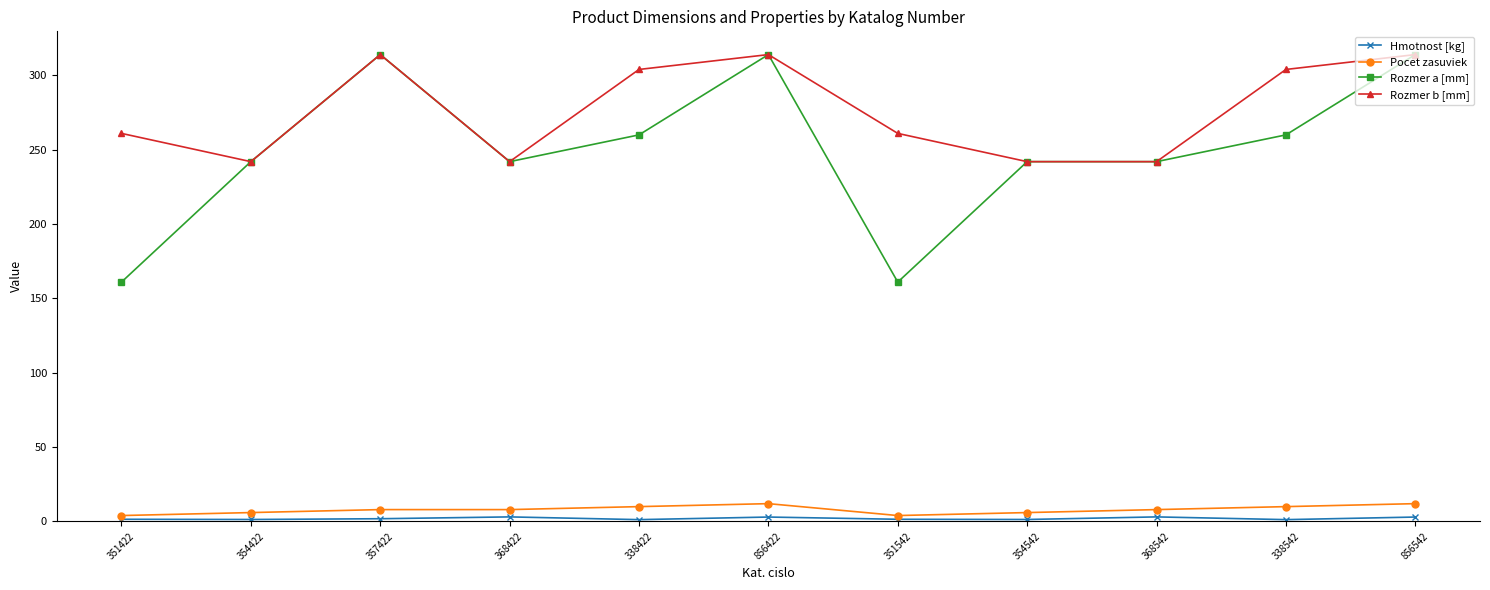

What position from the left is 338422?

5